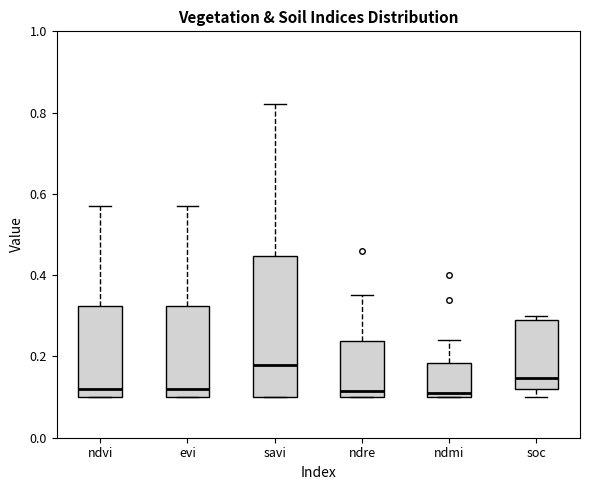

Where does the median line of the box for ndmi sit on the y-axis? The values are not printed on the chart, so give them approximately, as read against the axis.

0.12